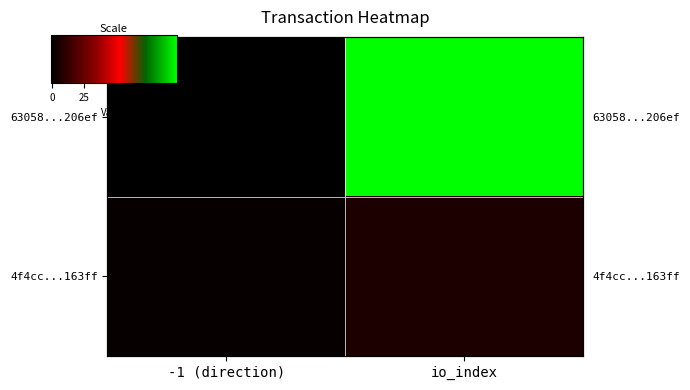

What is the difference between the 4f4cc...163ff values at -1 (direction) and io_index?

5